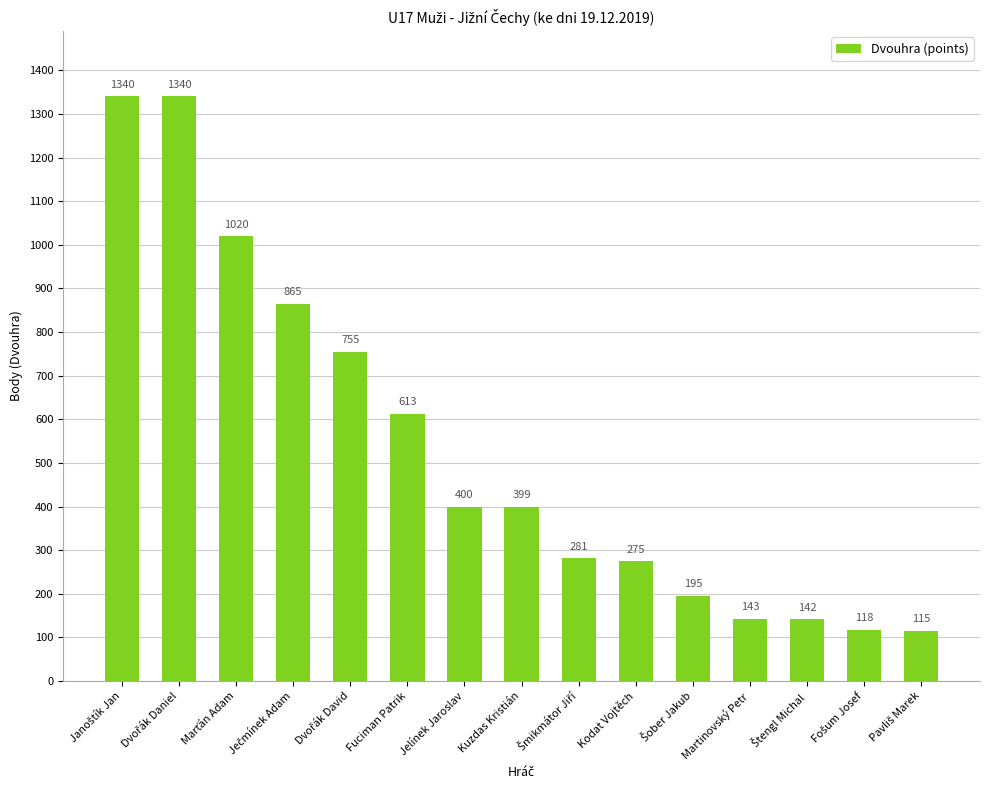

What is the average value?

533